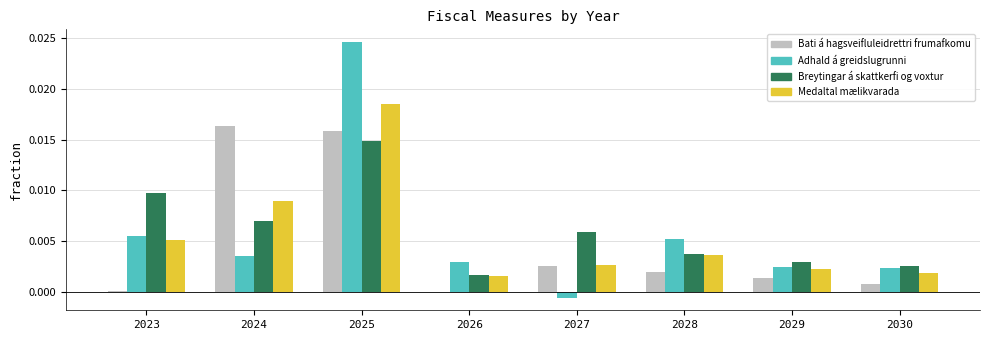

Which category has the highest value across all series?

2025